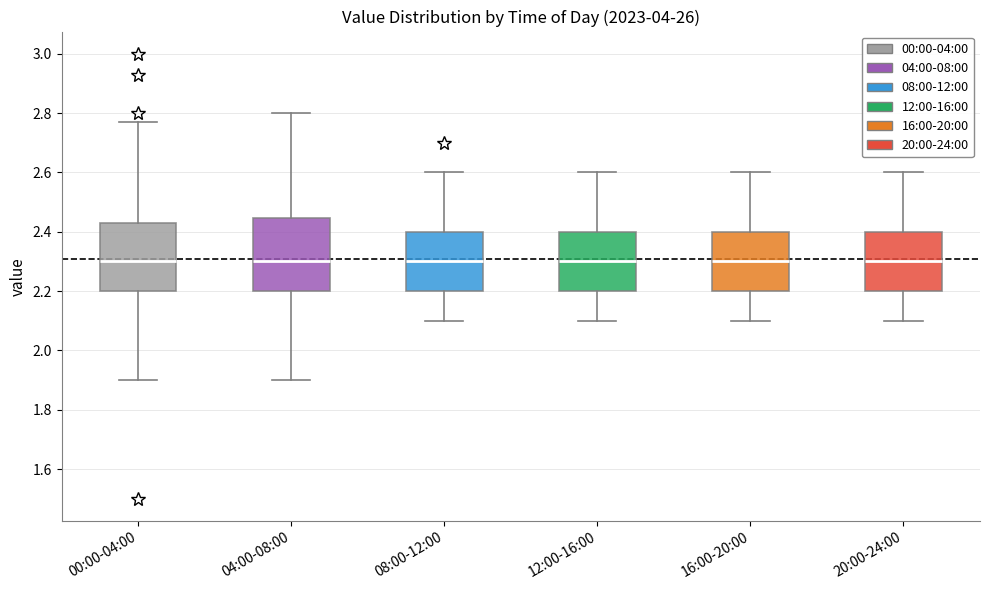

Reading left to right, transcribe this box plot: for each box, give where its median line is, the range the box spans, and where its two whiskers end, as read against the y-axis. The values are not printed on the chart, so give them approximately, as read against the axis.

00:00-04:00: median 2.30, box 2.20 to 2.44, whiskers 1.90 to 2.78
04:00-08:00: median 2.30, box 2.20 to 2.44, whiskers 1.90 to 2.80
08:00-12:00: median 2.30, box 2.20 to 2.40, whiskers 2.10 to 2.60
12:00-16:00: median 2.30, box 2.20 to 2.40, whiskers 2.10 to 2.60
16:00-20:00: median 2.30, box 2.20 to 2.40, whiskers 2.10 to 2.60
20:00-24:00: median 2.30, box 2.20 to 2.40, whiskers 2.10 to 2.60